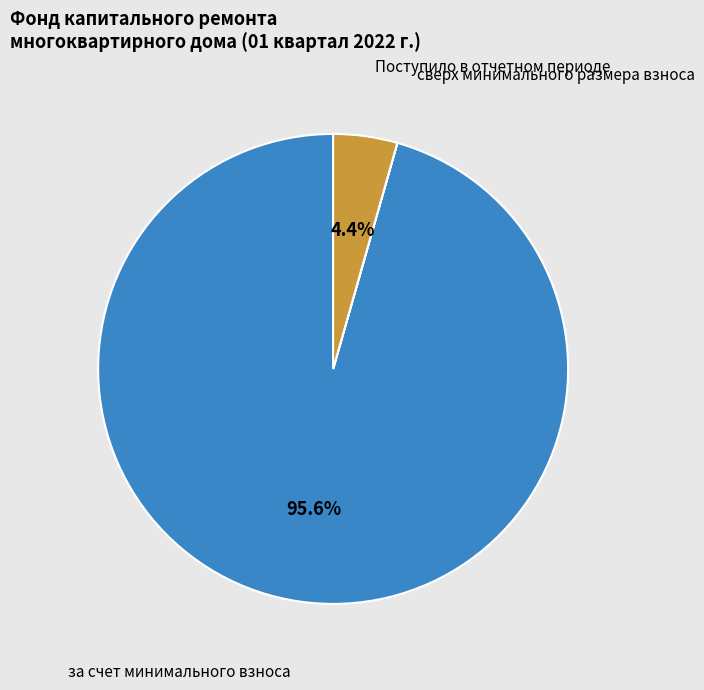

Is there a majority slice in this chart?

Yes